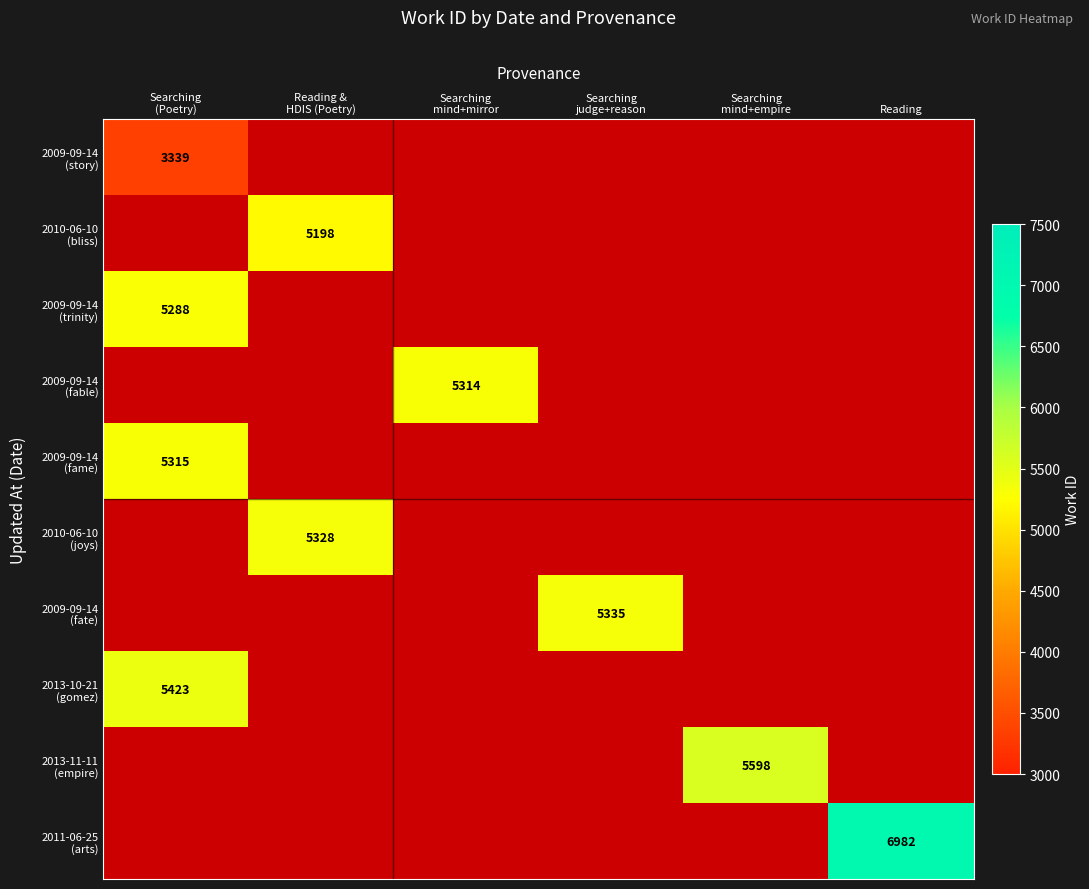

What is the total value across all series at Reading &
HDIS (Poetry)?

10526